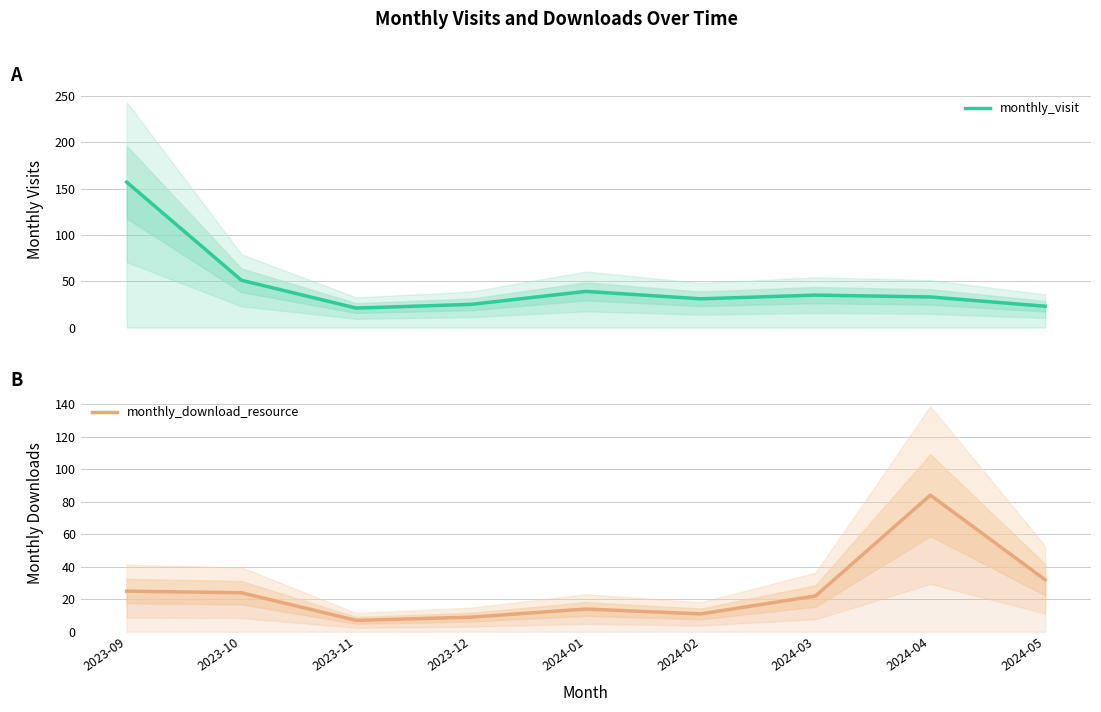

Is the value of monthly_download_resource at 2023-09 greater than the value of monthly_visit at 2023-12?

No